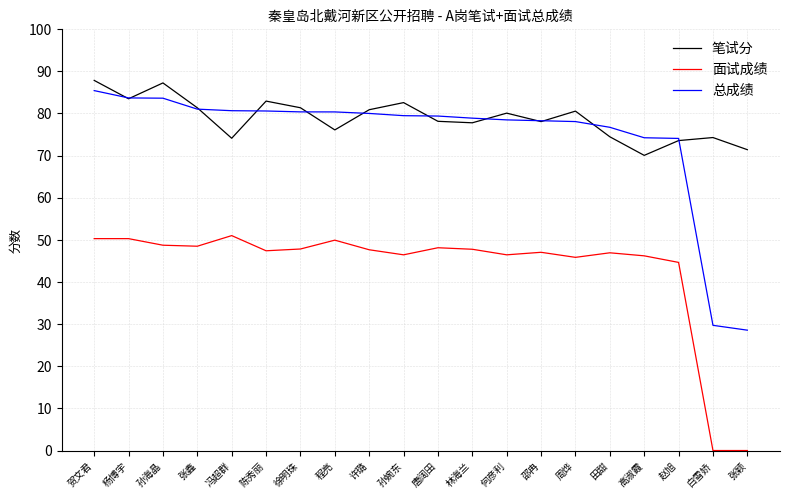

What value does the 笔试分 series have at 田甜?

74.5